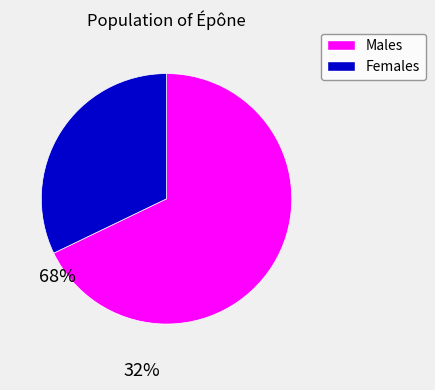

Is there any slice that represents more than half of the pie?

Yes